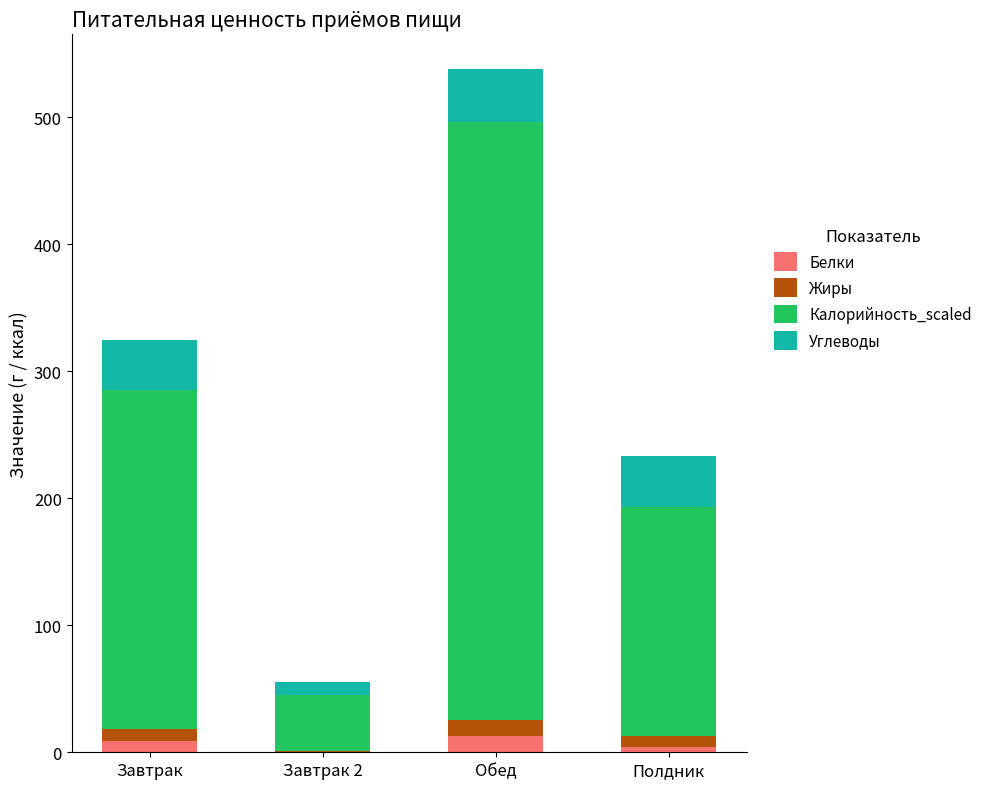

Count the number of data series in this chart.

4